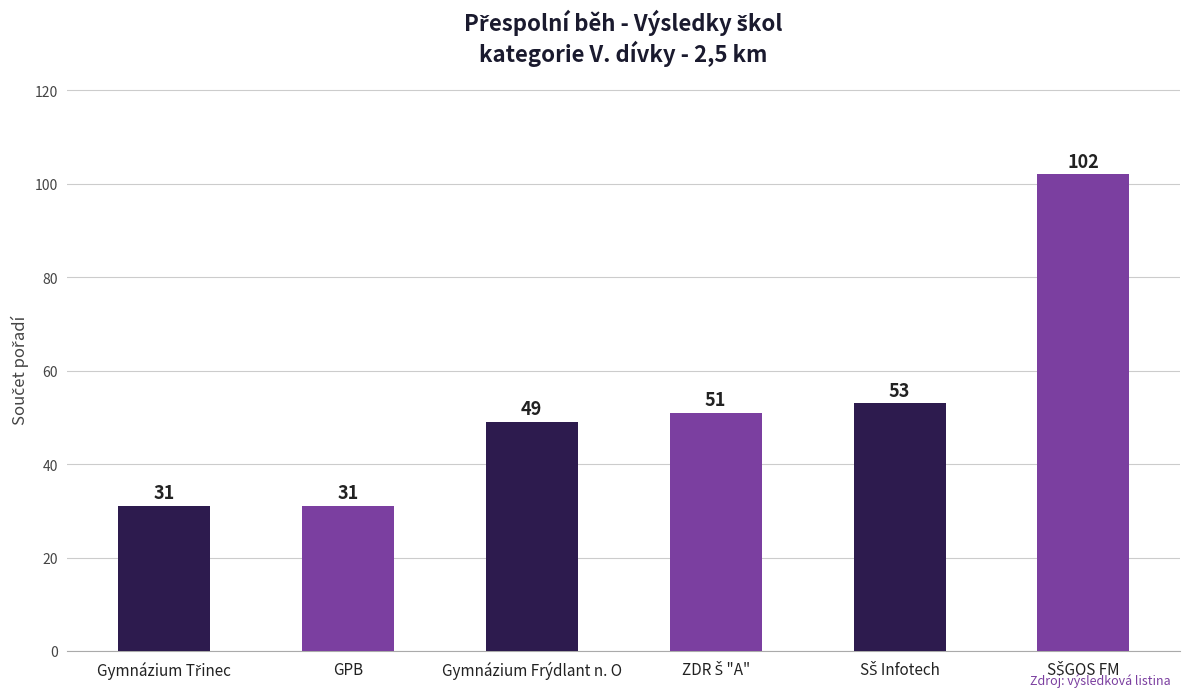

The value at GPB is 46. True or false?

False